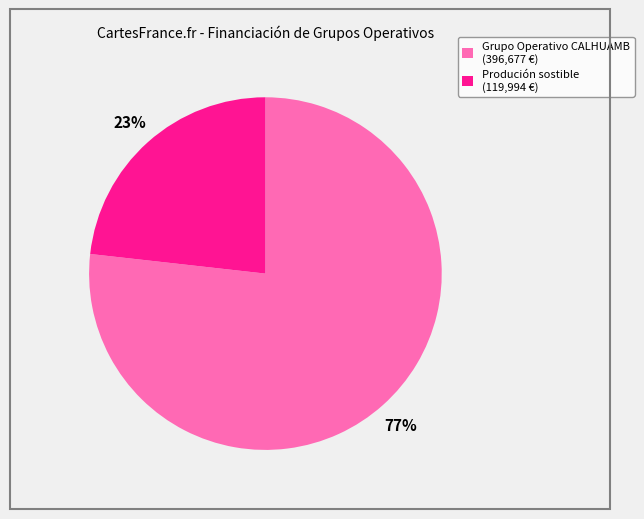

How many slices are in this pie chart?

2